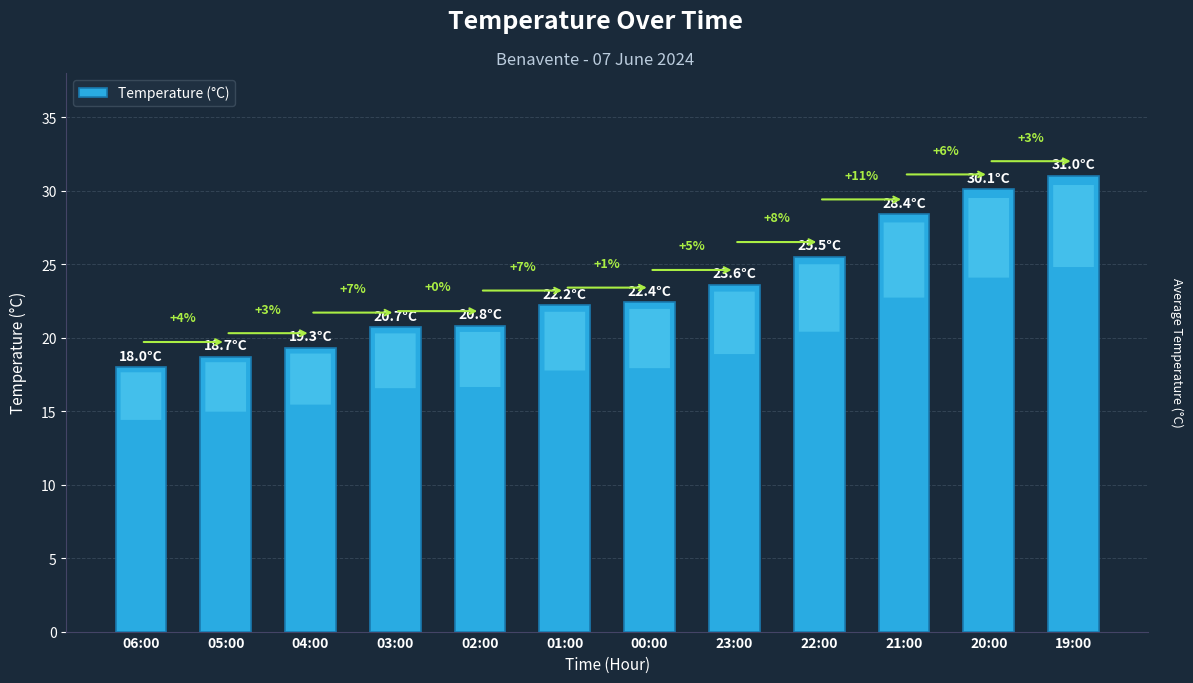

What is the sum of the values at 04:00 and 01:00?

41.5